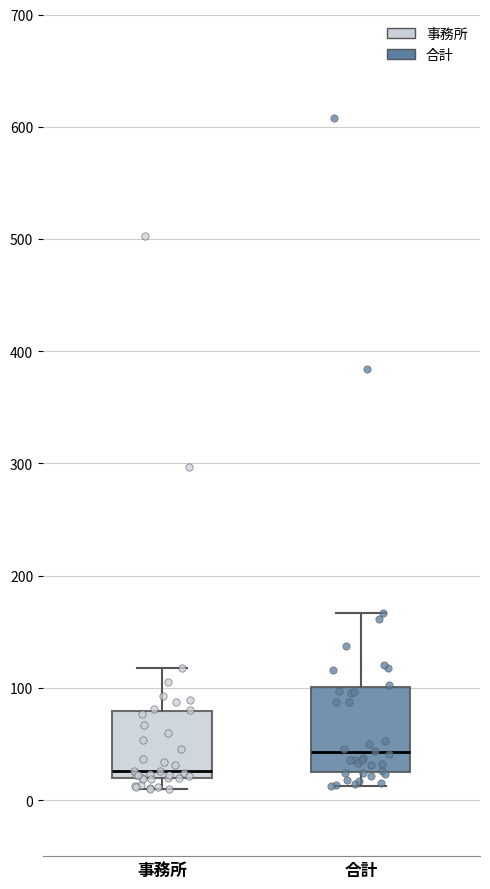

Where does the upper whisker of the box for 事務所 end on the y-axis? The values are not printed on the chart, so give them approximately, as read against the axis.

120